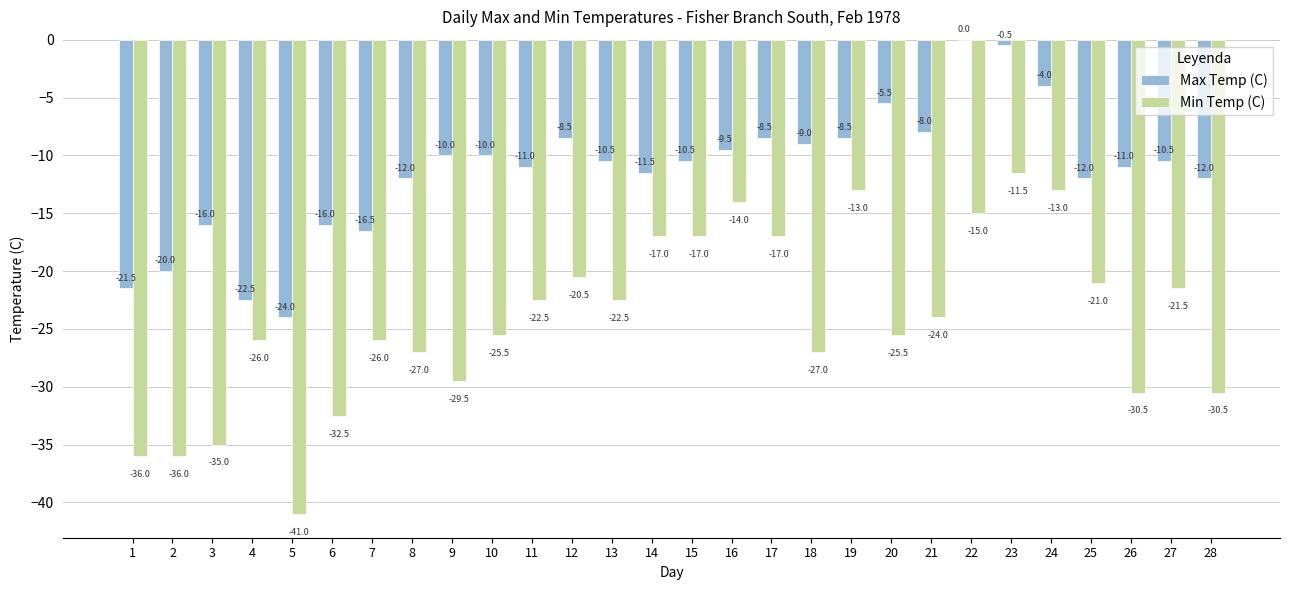

Is the value of Min Temp (C) at 11 greater than the value of Max Temp (C) at 6?

No